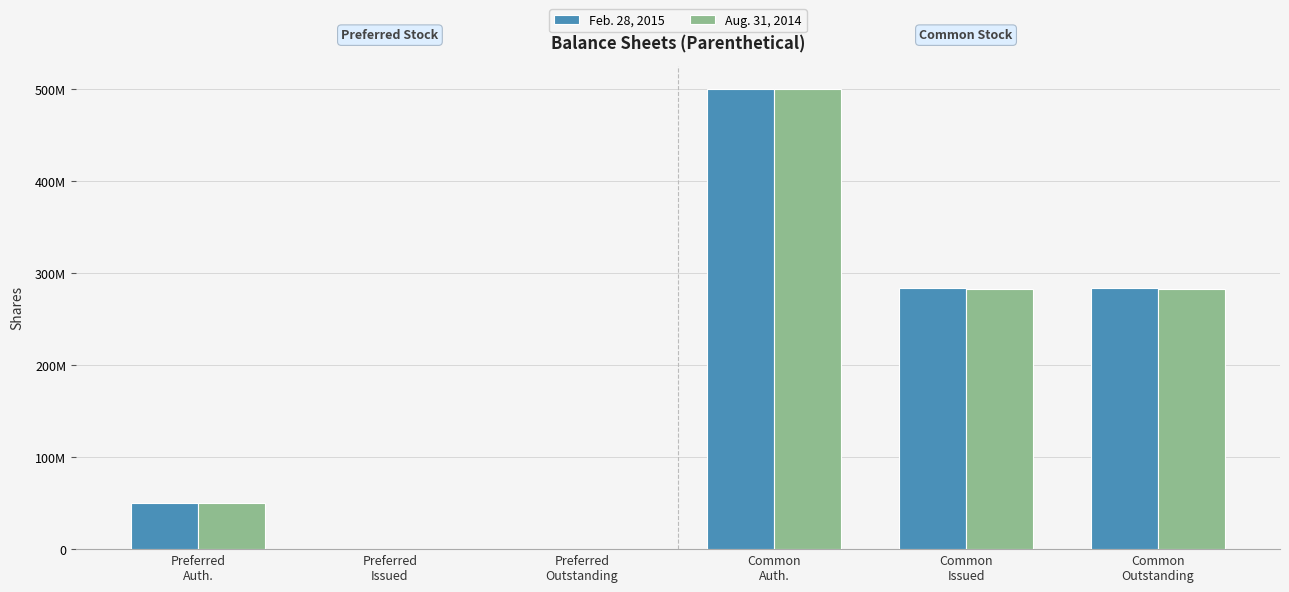

Is it true that Aug. 31, 2014 equals 500000000 at Common
Auth.?

True